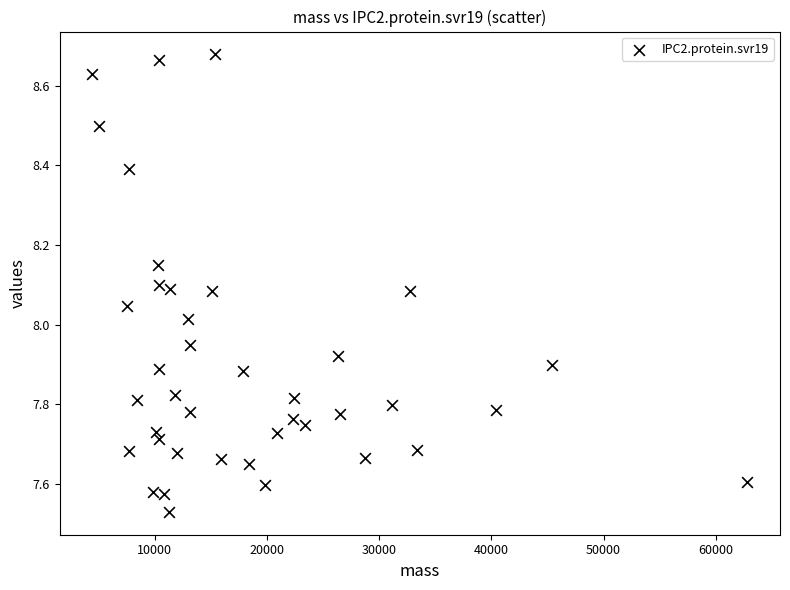

What is the range of X values (max minus min)?

58349.8